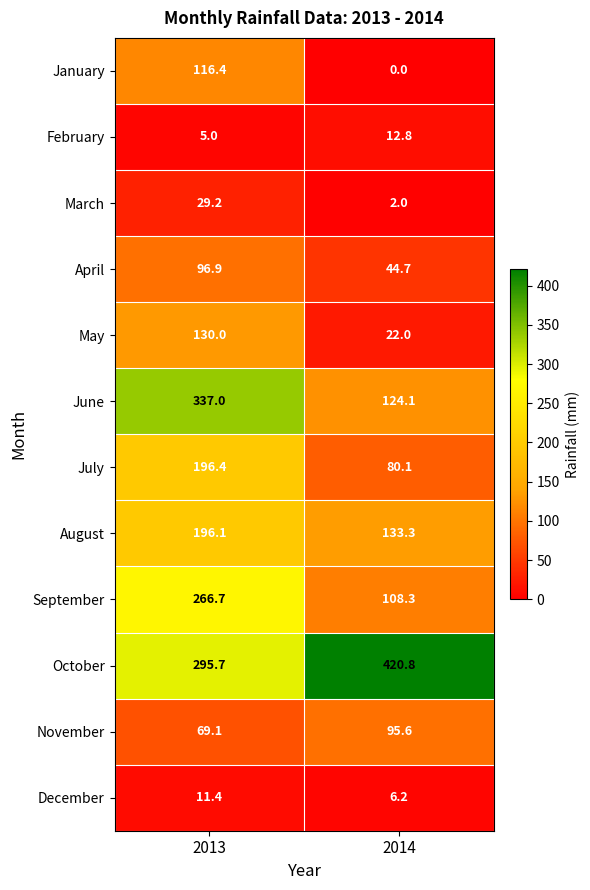

Where does the March series first go above 29?

2013